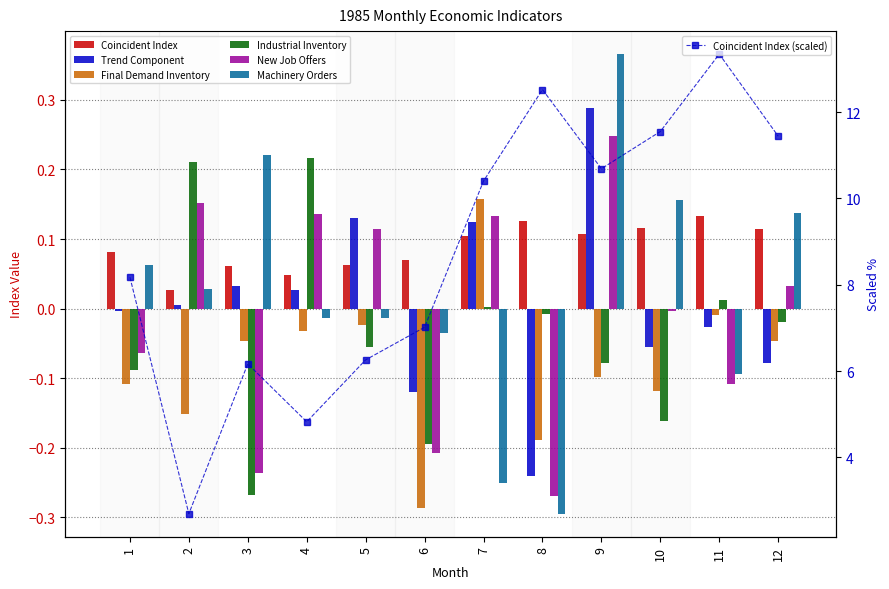

The Machinery Orders series shows 0.0 at 2. True or false?

True